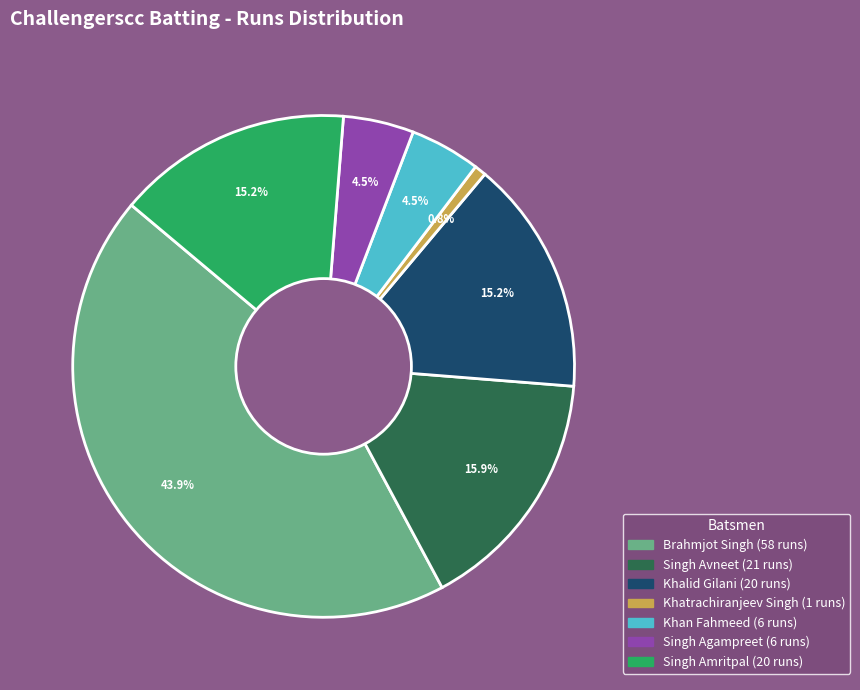

Does any single category account for the majority?

No